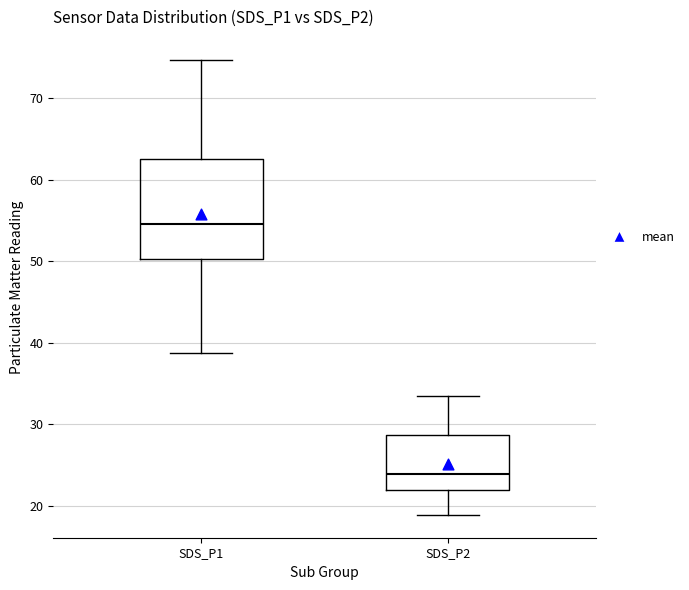

Reading left to right, read every box against the y-axis: the position of its median line, the range the box covers, and the ends of its whiskers. The values are not printed on the chart, so give them approximately, as read against the axis.

SDS_P1: median 55, box 50 to 63, whiskers 39 to 75
SDS_P2: median 24, box 22 to 29, whiskers 19 to 33